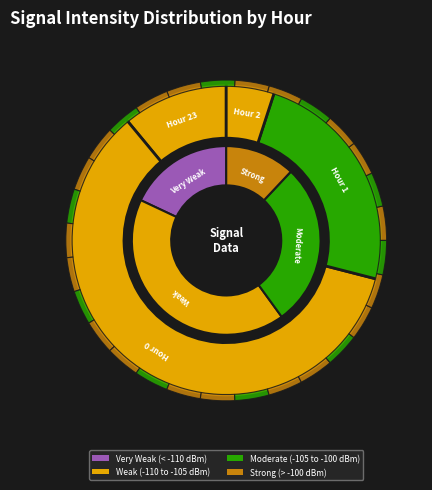

Combined, what portion of the pie is 1 and 2?

29.0%